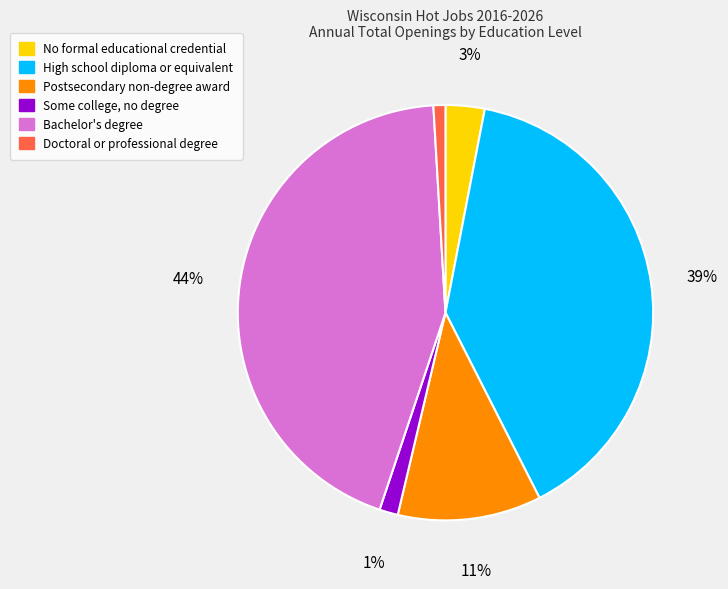

Is the sum of Postsecondary non-degree award and High school diploma or equivalent greater than half?

Yes